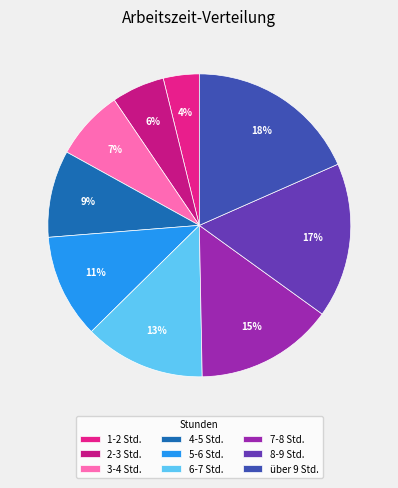

Does über 9 Std. account for over 50% of the chart?

No